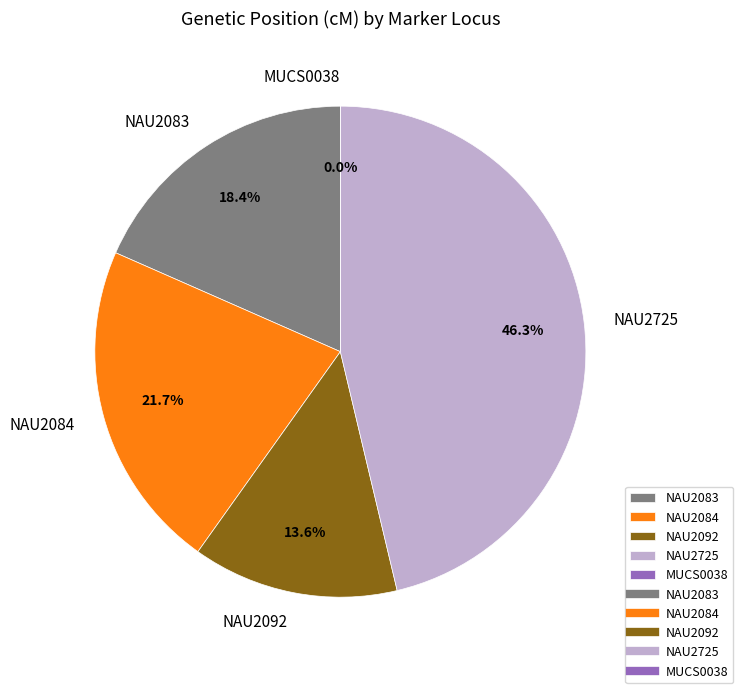

What is the total percentage of NAU2092 and NAU2084?

35.3%